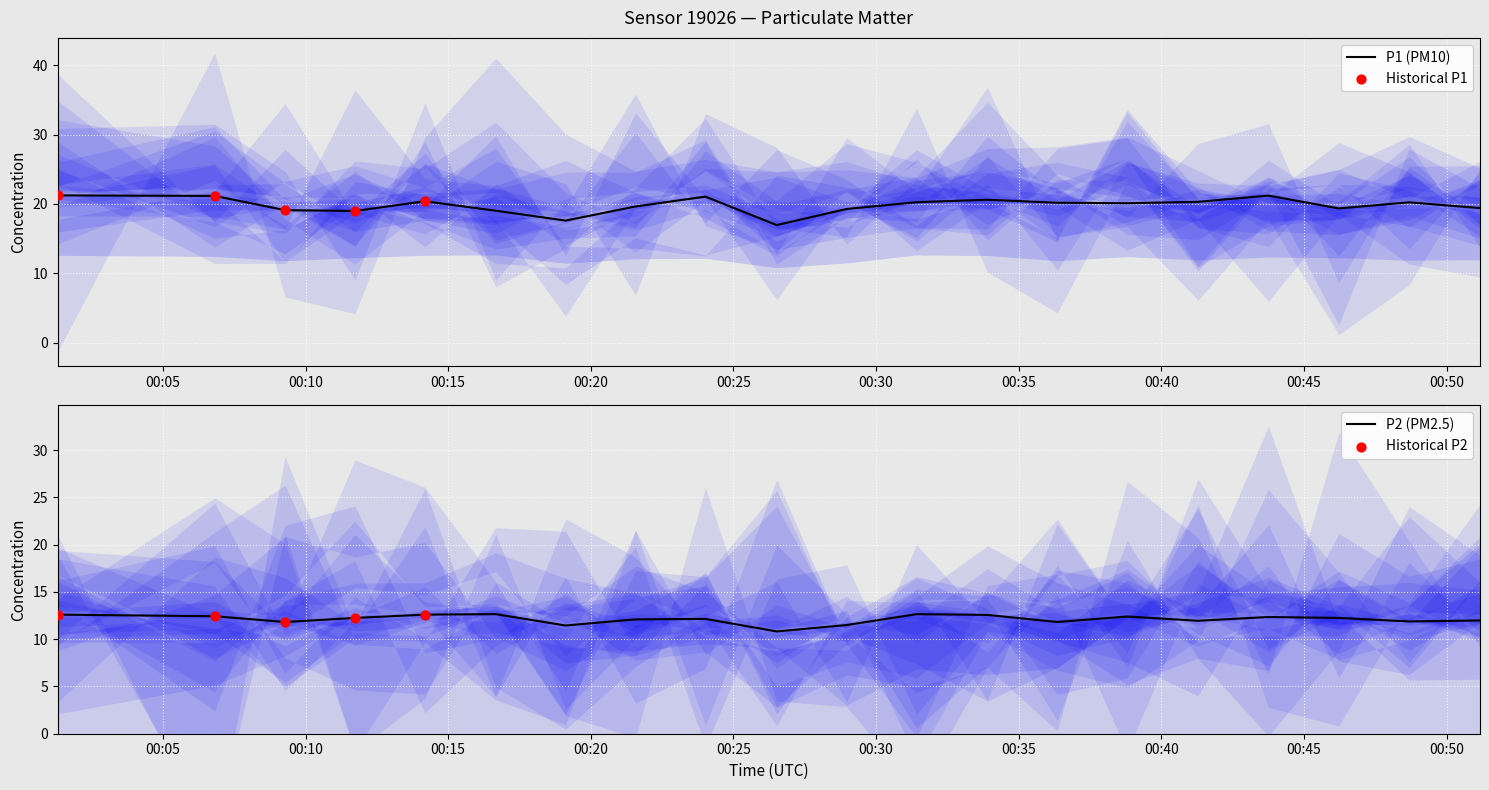

Which series contains the highest Y value?

P1